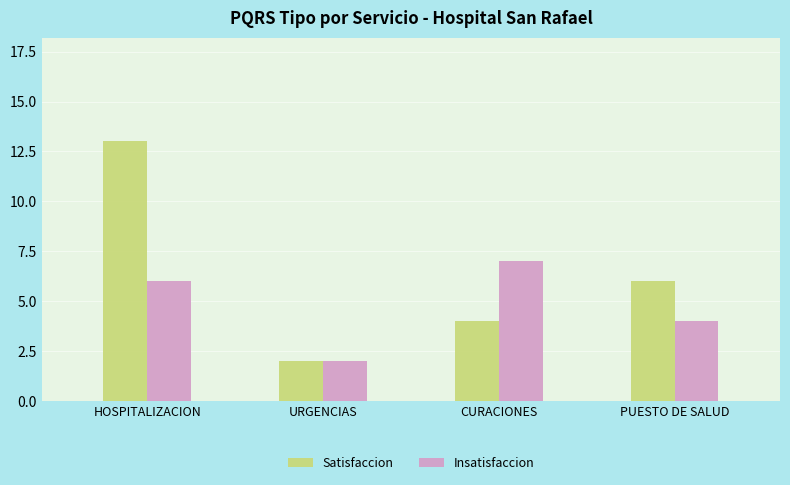

What is the label of the 2nd bar from the left?

URGENCIAS